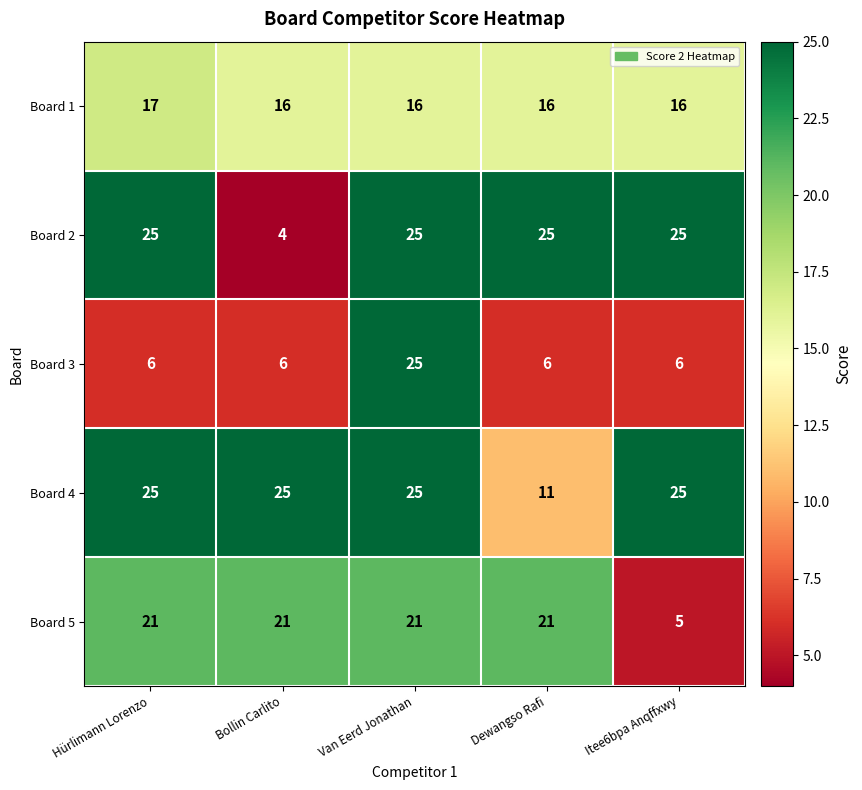

At which category does the chart reach its minimum across all series?

Bollin Carlito